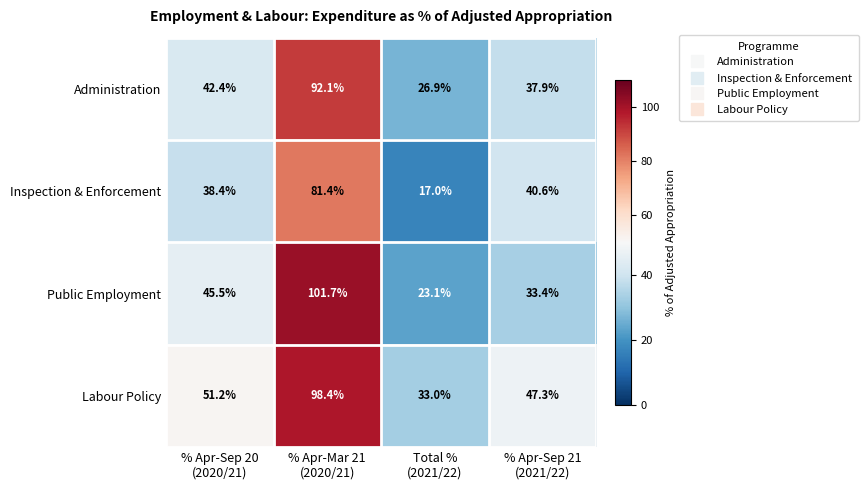

What is the difference between the second highest and second lowest values in the Labour Policy series?

3.9